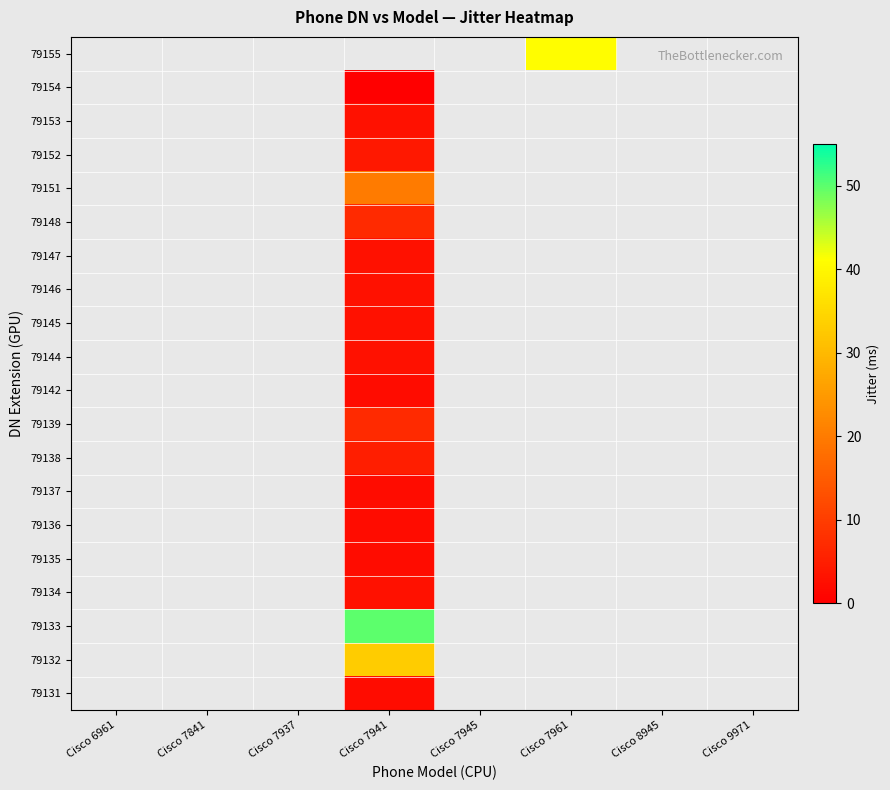

How many categories are shown in the chart?

8